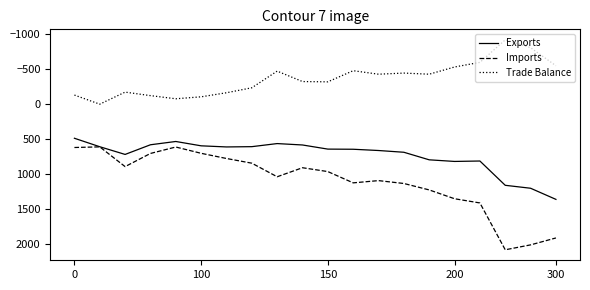

What are all the series names shown in the legend?

Exports, Imports, Trade Balance